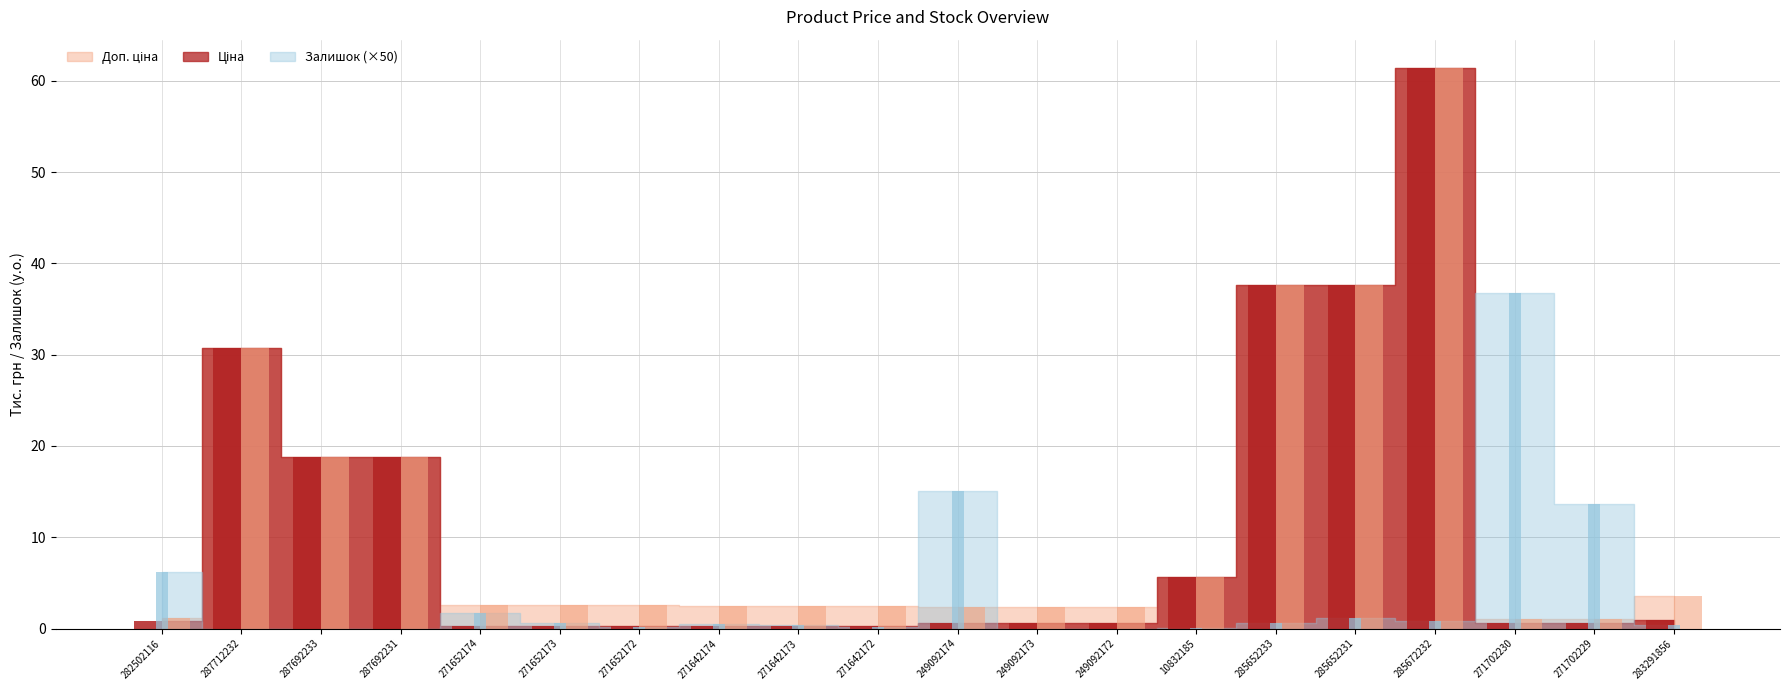

What is the greatest value displayed?

61.4